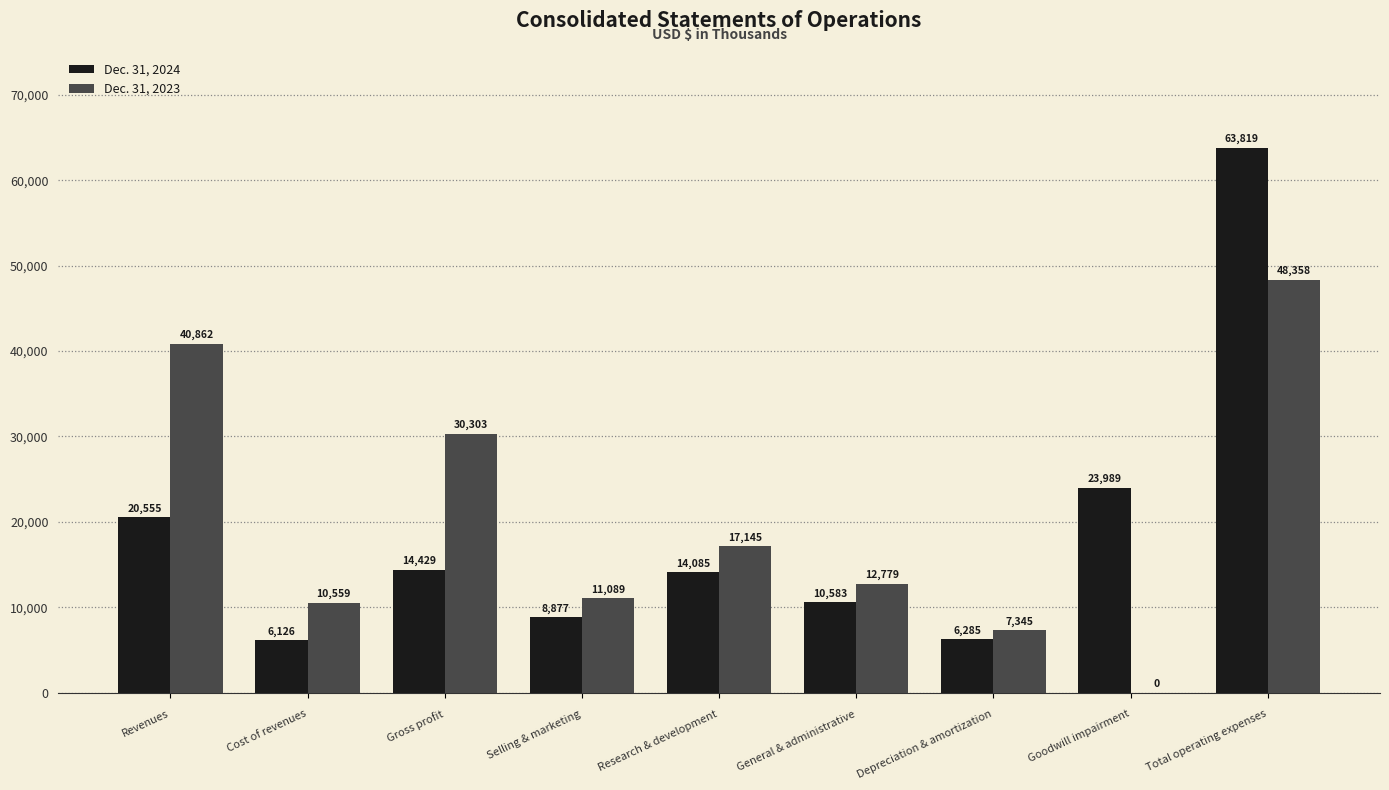

What is the approximate value of Dec. 31, 2024 at Goodwill impairment, to the nearest 50?

24000